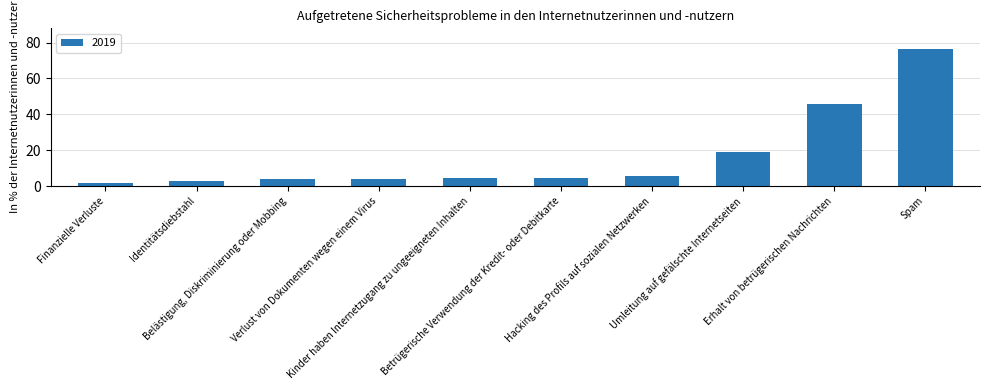

Rank the categories by value from lowest to highest.

Finanzielle Verluste, Identitätsdiebstahl, Belästigung, Diskriminierung oder Mobbing, Verlust von Dokumenten wegen einem Virus, Kinder haben Internetzugang zu ungeeigneten Inhalten, Betrügerische Verwendung der Kredit- oder Debitkarte, Hacking des Profils auf sozialen Netzwerken, Umleitung auf gefälschte Internetseiten, Erhalt von betrügerischen Nachrichten, Spam